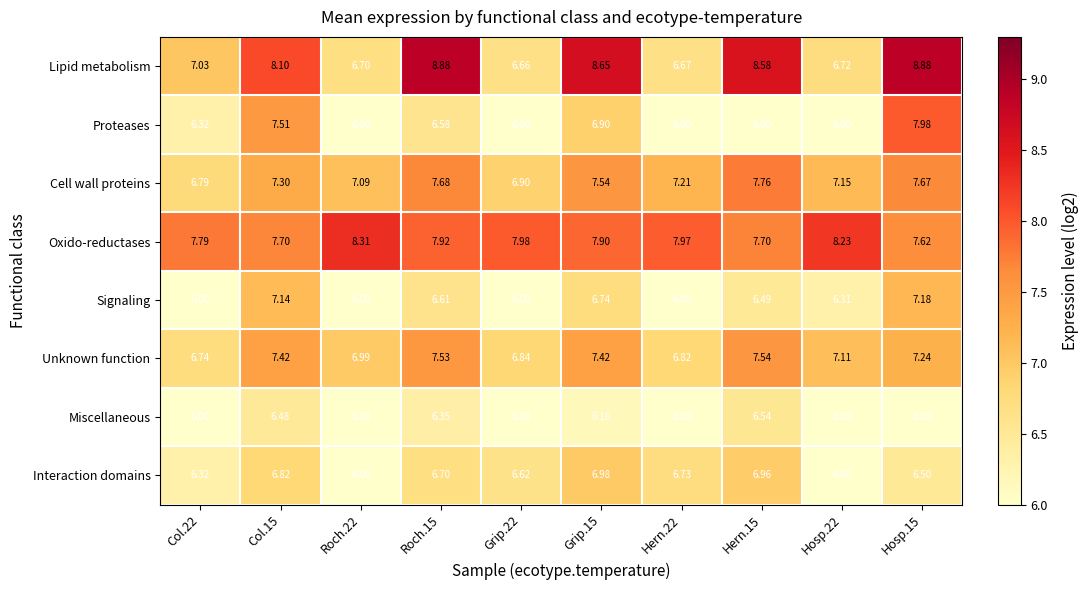

Is the value of Signaling at Grip.22 greater than the value of Cell wall proteins at Hern.22?

No